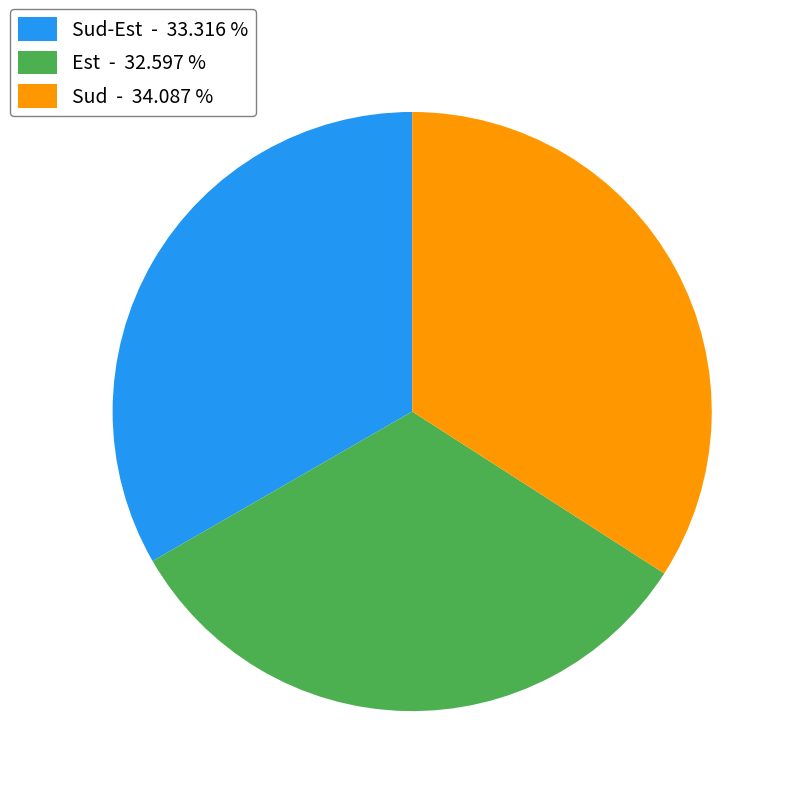

Between Sud-Est - 33.316 % and Sud - 34.087 %, which is larger?

Sud - 34.087 %